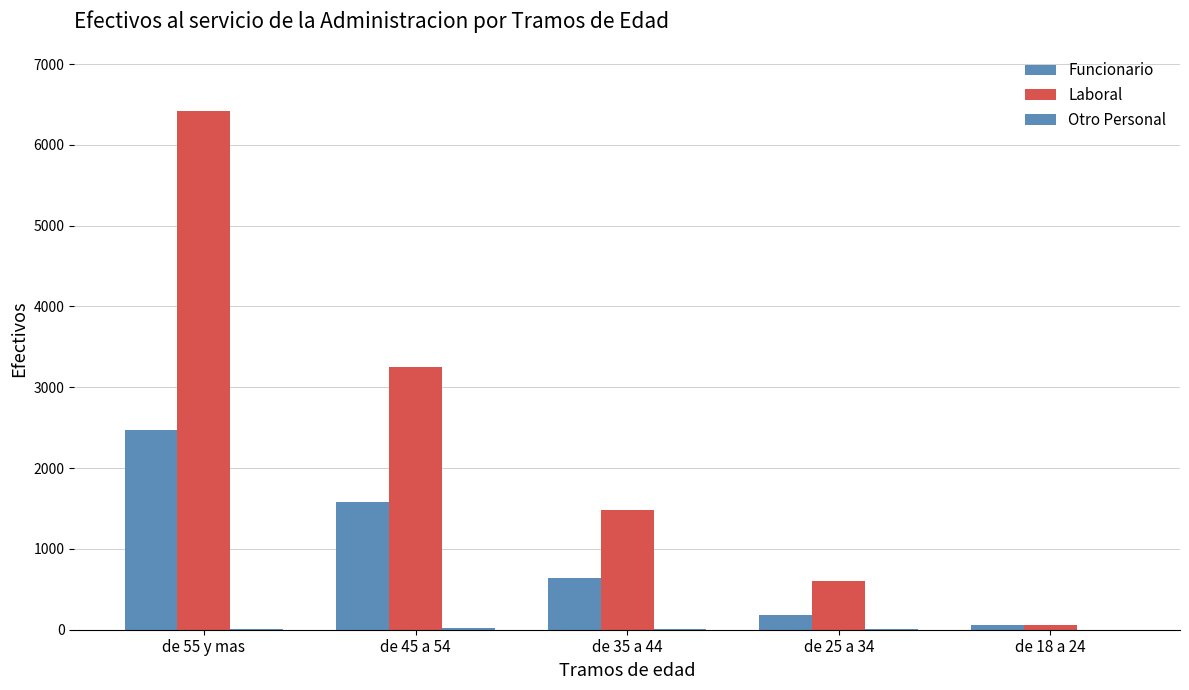

What is the difference between the Funcionario values at de 45 a 54 and de 25 a 34?

1391